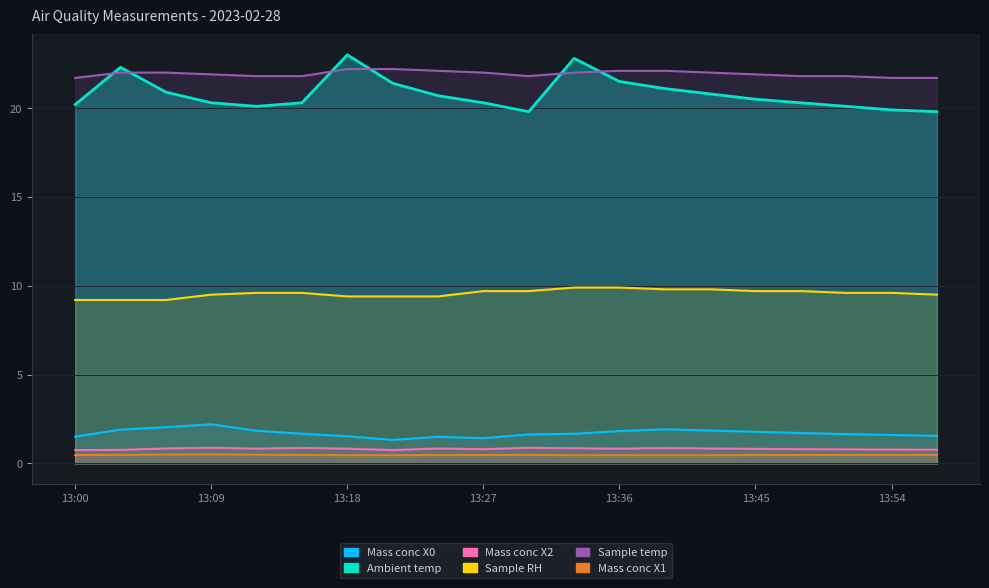

Is it true that Sample RH equals 9.4 at 8?

True